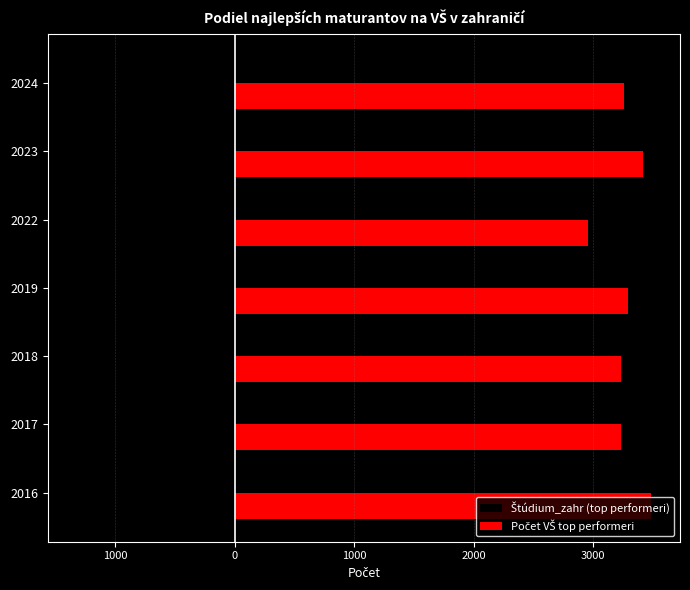

What is the average value of the Štúdium_zahr (top performeri) series?

-1180